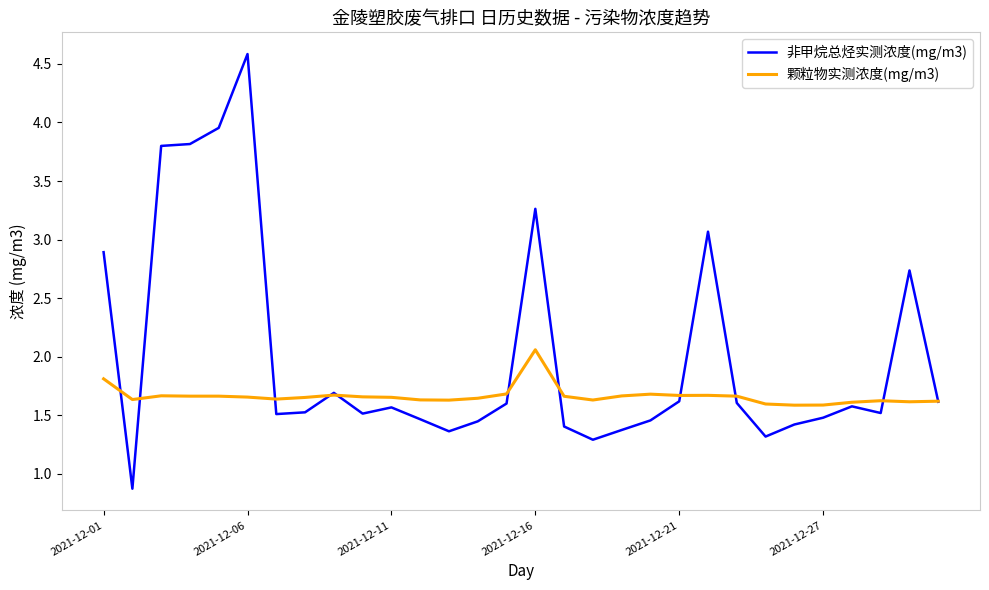

Which series has the widest spread of values?

非甲烷总烃实测浓度(mg/m3)